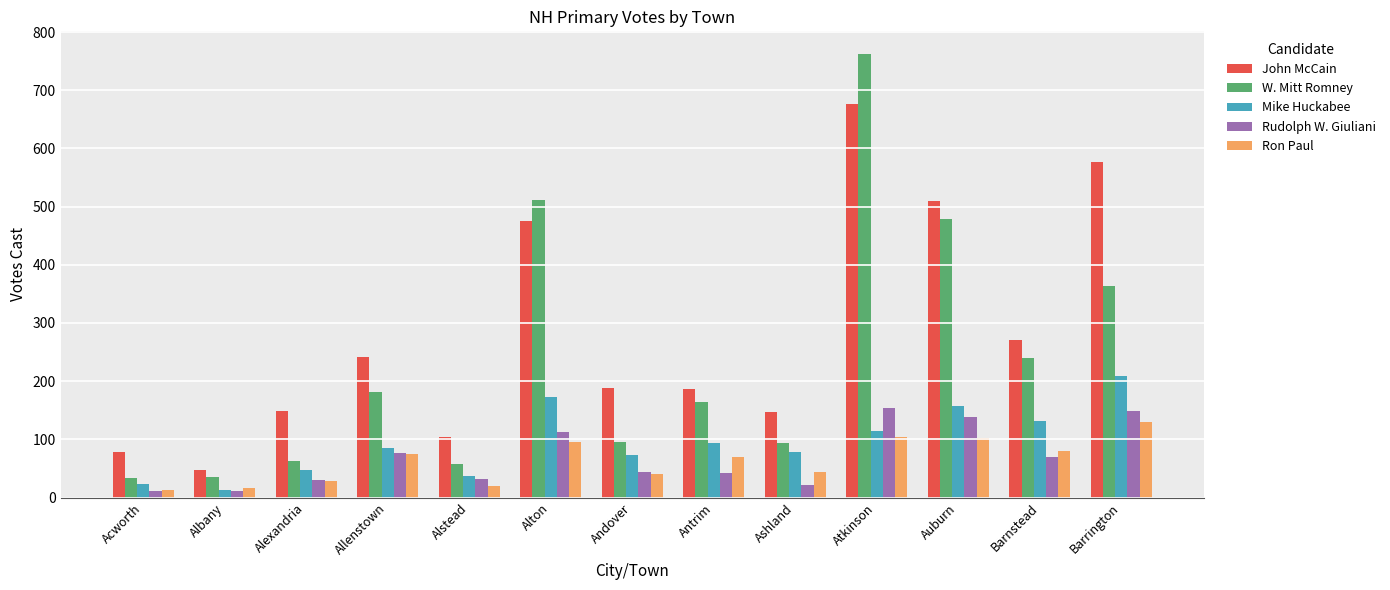

Are the bars horizontal?

No